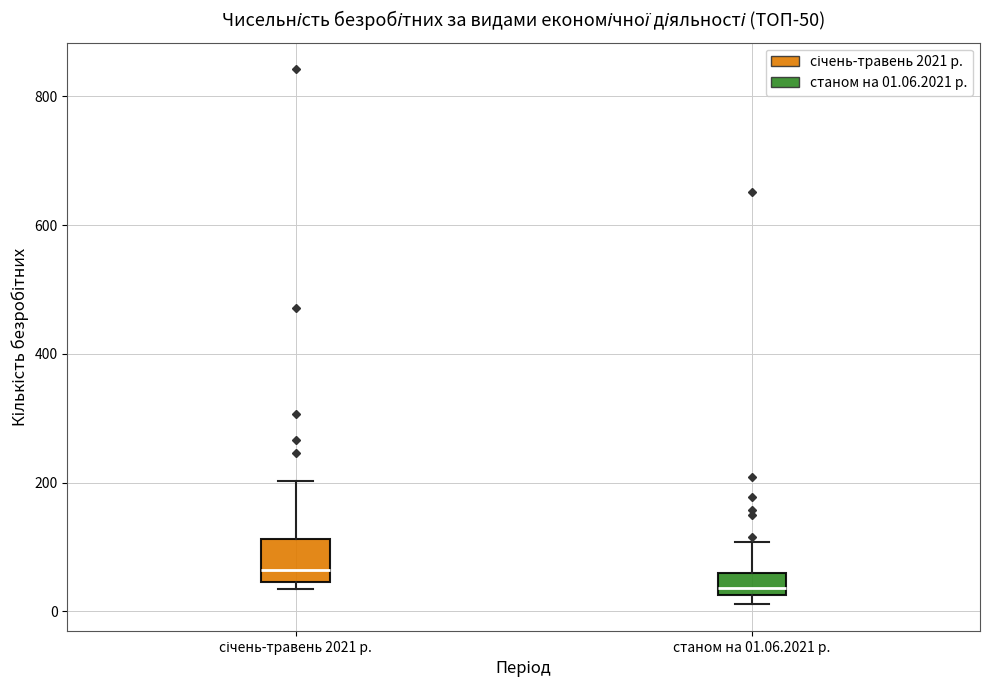

Reading left to right, transcribe this box plot: for each box, give where its median line is, the range the box spans, and where its two whiskers end, as read against the y-axis. The values are not printed on the chart, so give them approximately, as read against the axis.

січень-травень 2021 р.: median 60, box 40 to 120, whiskers 40 (just below the box's lower edge) to 200
станом на 01.06.2021 р.: median 40, box 20 to 60, whiskers 20 (just below the box's lower edge) to 100